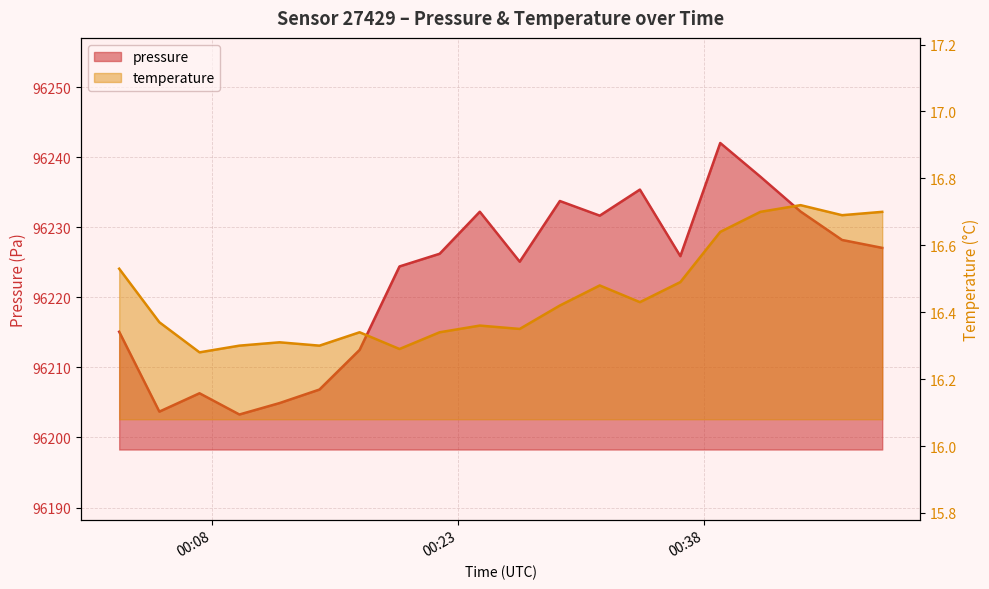

What are all the series names shown in the legend?

pressure, temperature